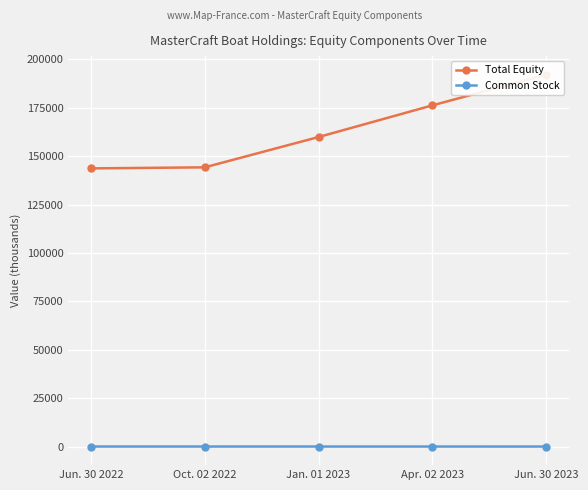

Read the Total Equity value at Jun. 30 2022, to the nearest 10.

143650